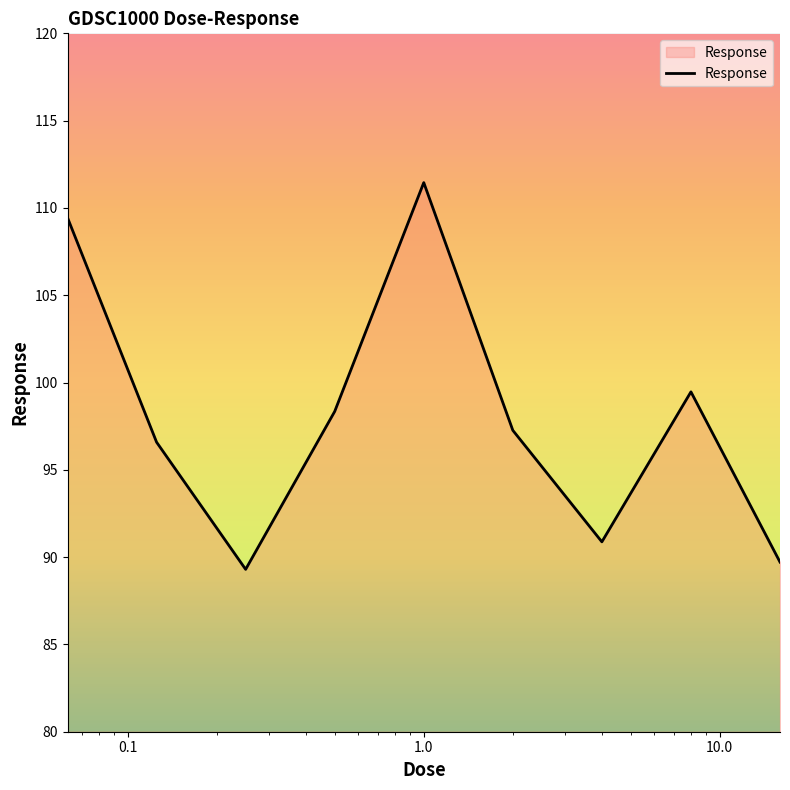

What is the average value?

98.0